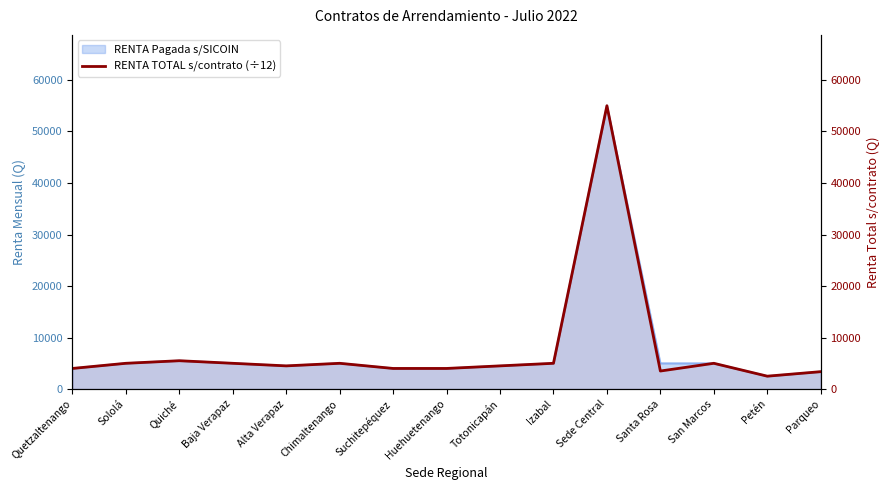

What is the approximate value at Santa Rosa?

3500